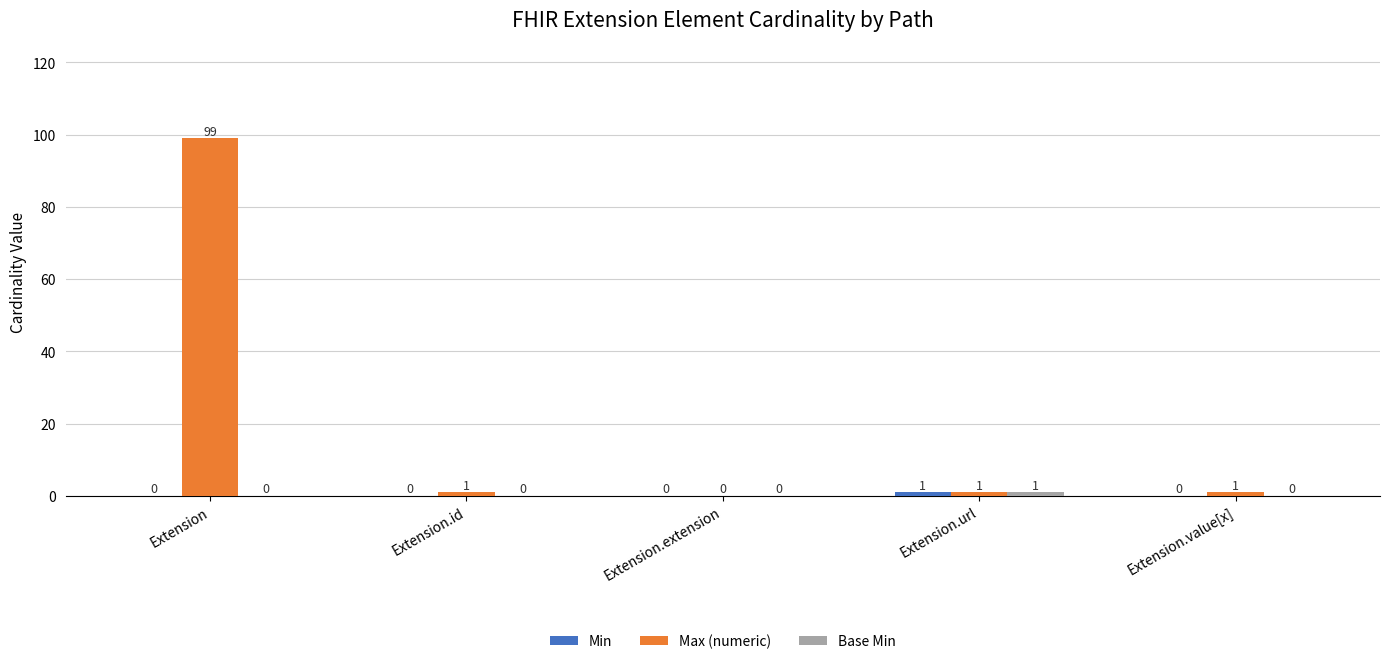

At which label does Max (numeric) first exceed 1?

Extension